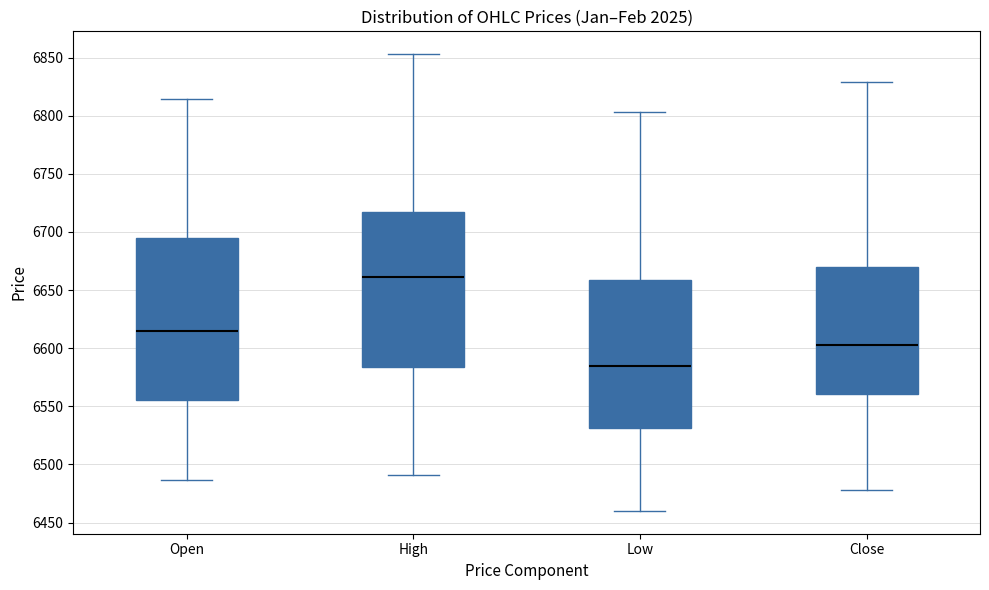

Which box is the tallest, from its lower edge to its upper edge?

Open